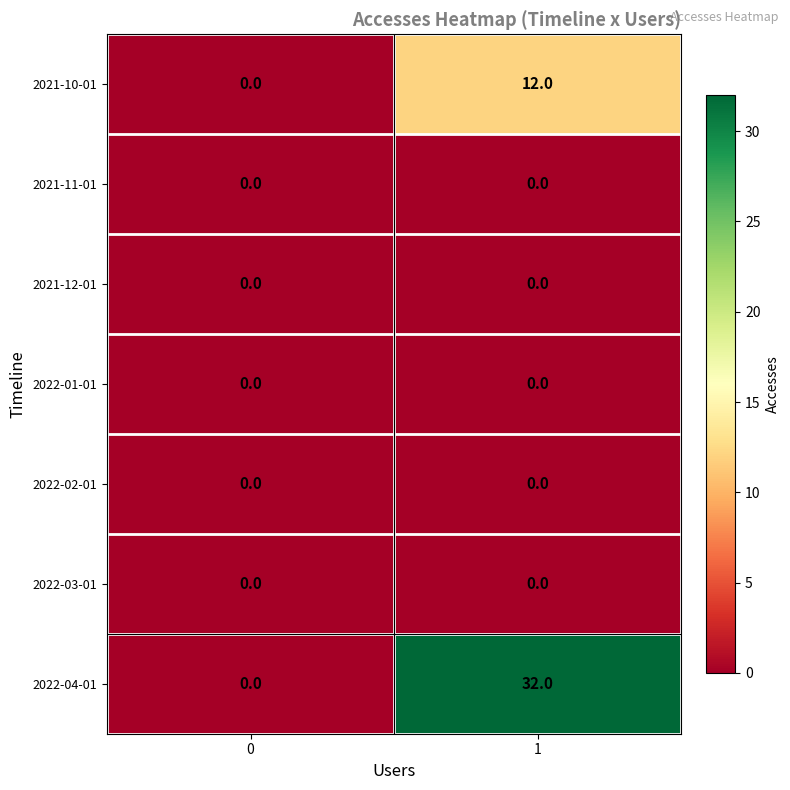

The 2021-10-01 series shows 12 at 1. True or false?

True